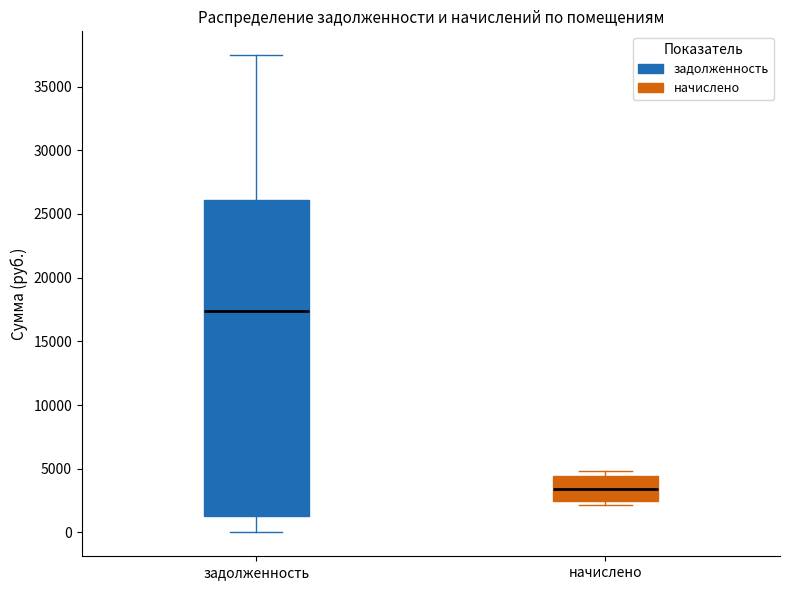

Where is the upper edge of the box for начислено on the y-axis? The values are not printed on the chart, so give them approximately, as read against the axis.

4500